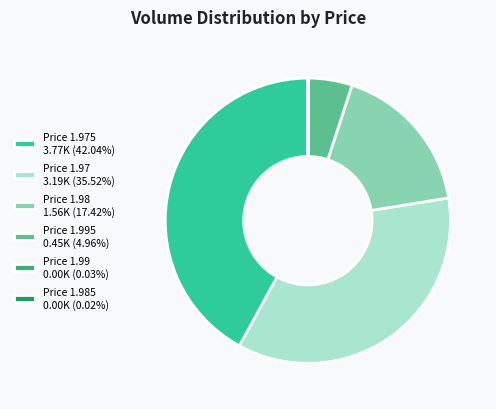

Count the number of slices in the pie.

6